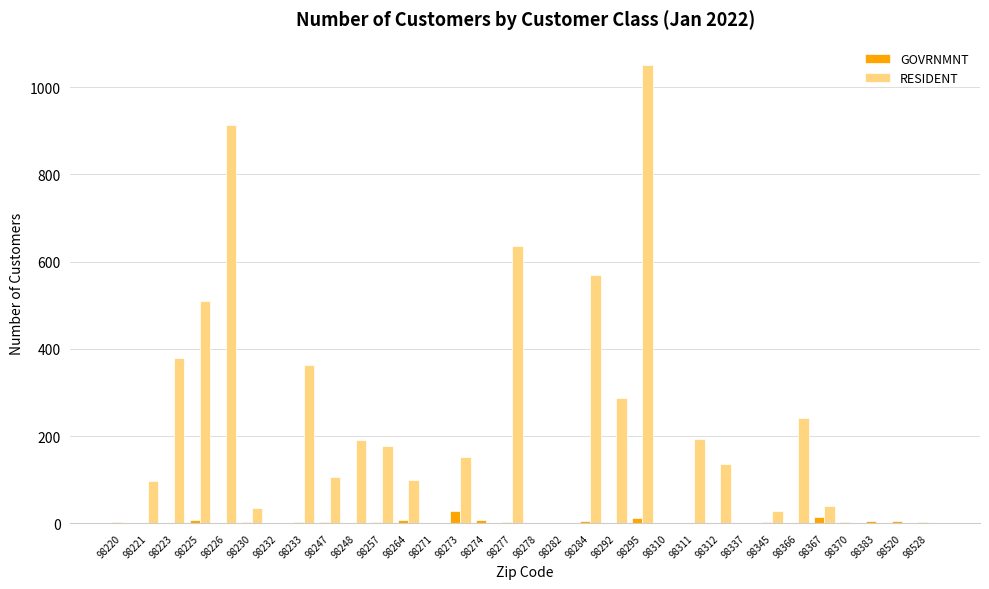

Count the number of categories in the chart.

32